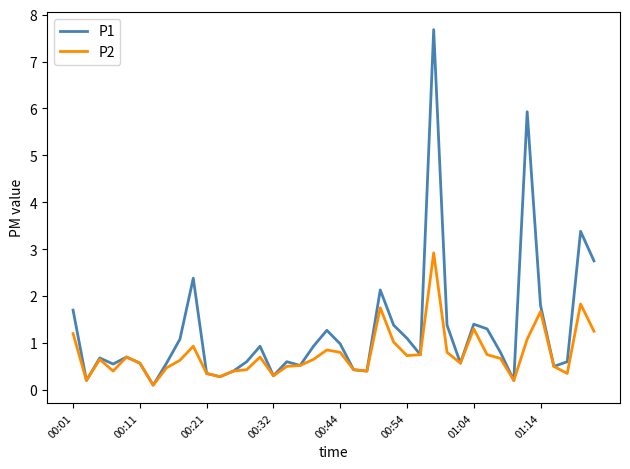

Does the chart display data point markers on the line(s)?

No